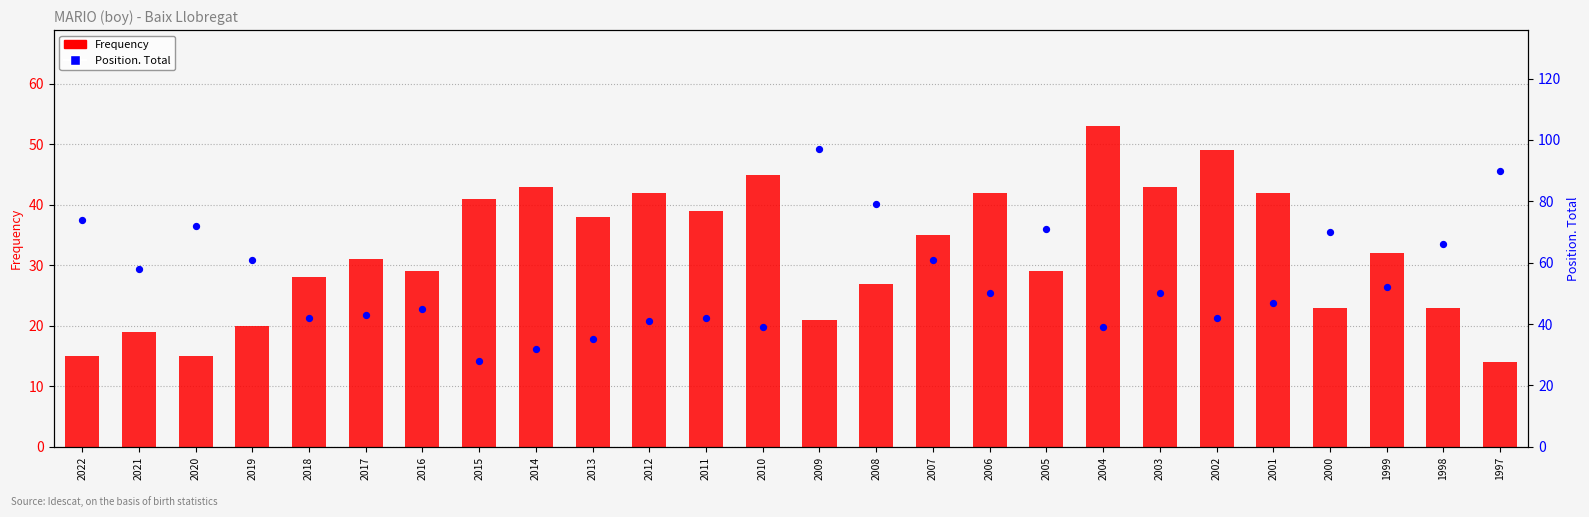

Which series has the widest spread of Y values?

Position. Total